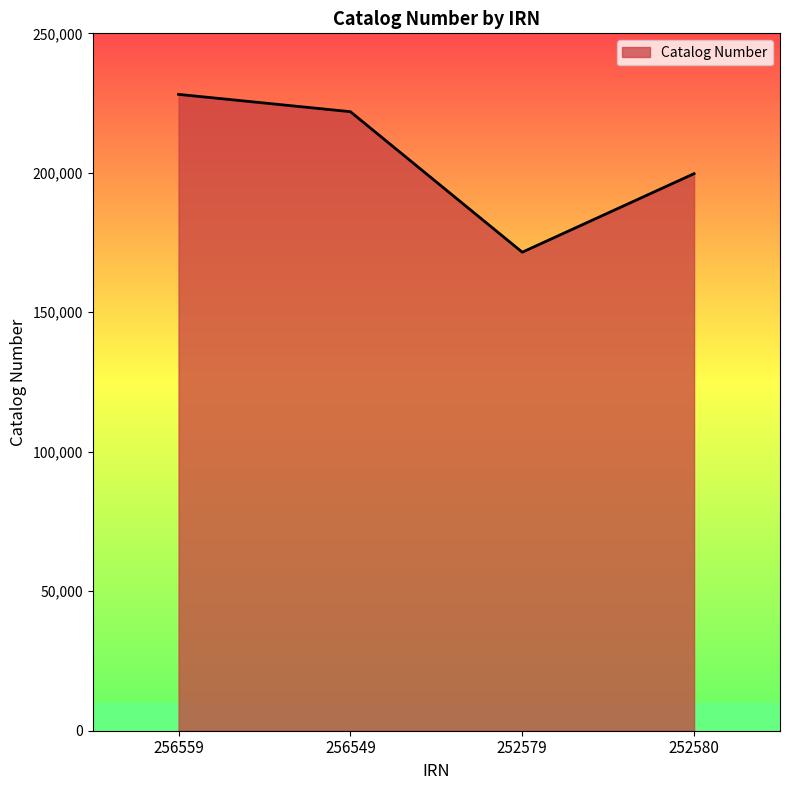

What is the difference between the values at 252579 and 256549?

50369